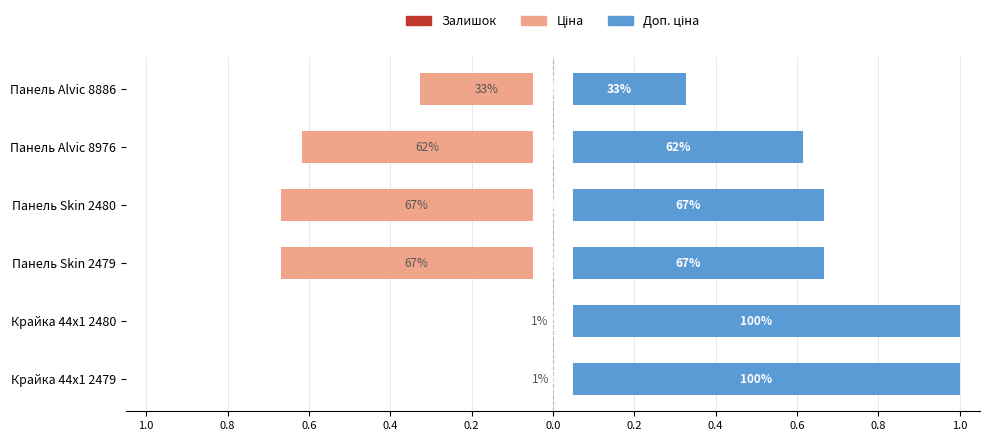

List the series in order of their peak value, lowest first.

Ціна, Залишок, Доп. ціна